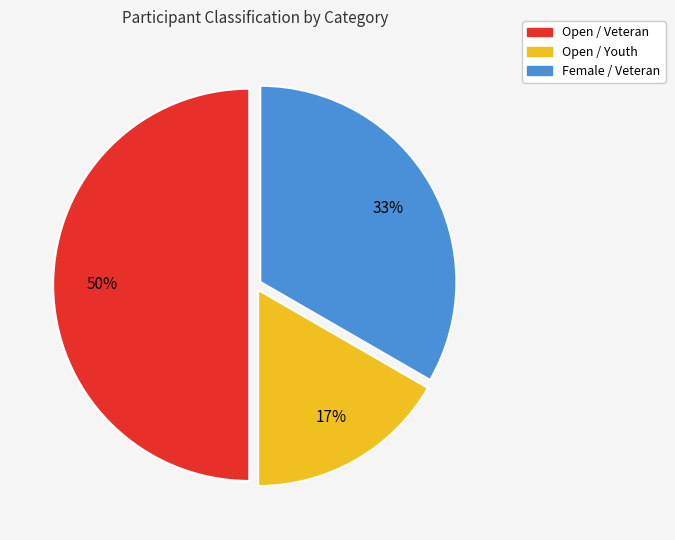

Which has a higher value, Open / Veteran or Open / Youth?

Open / Veteran